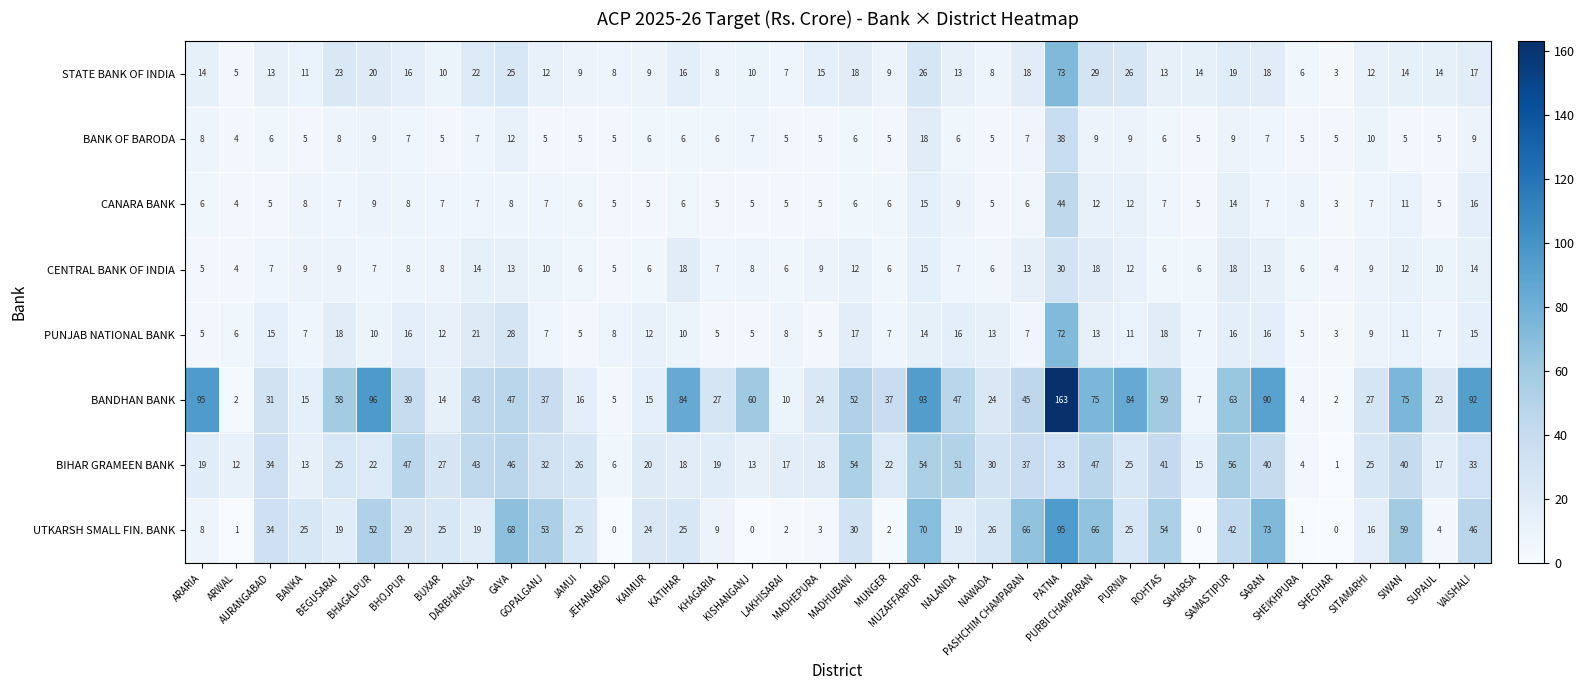

List the series in order of their peak value, lowest first.

CENTRAL BANK OF INDIA, BANK OF BARODA, CANARA BANK, BIHAR GRAMEEN BANK, PUNJAB NATIONAL BANK, STATE BANK OF INDIA, UTKARSH SMALL FIN. BANK, BANDHAN BANK